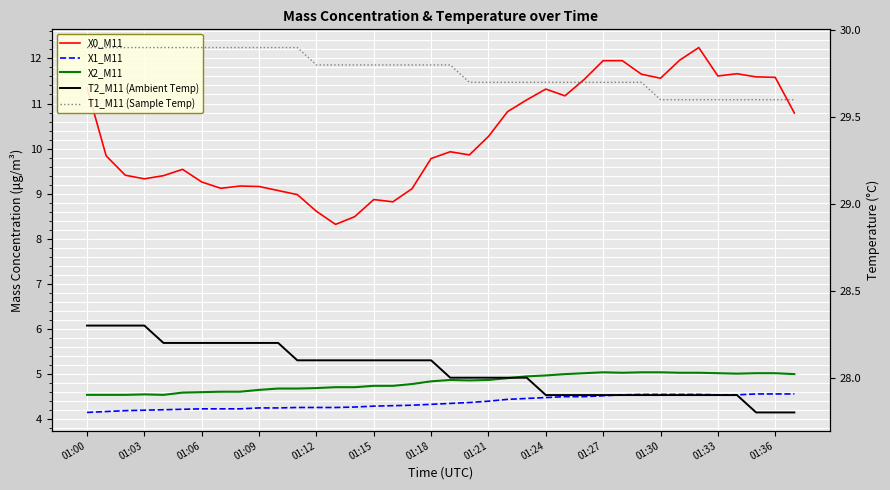

The X0_M11 series shows 7.2 at 01:36. True or false?

False